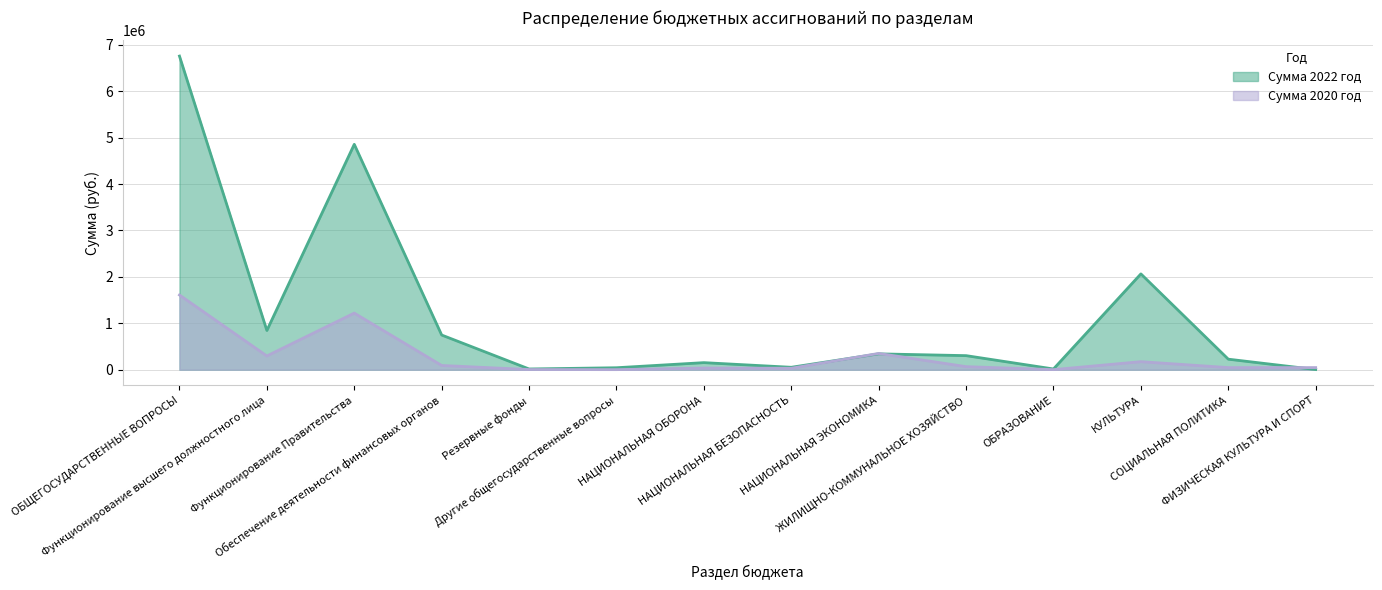

Which label corresponds to the largest value in the chart?

ОБЩЕГОСУДАРСТВЕННЫЕ ВОПРОСЫ